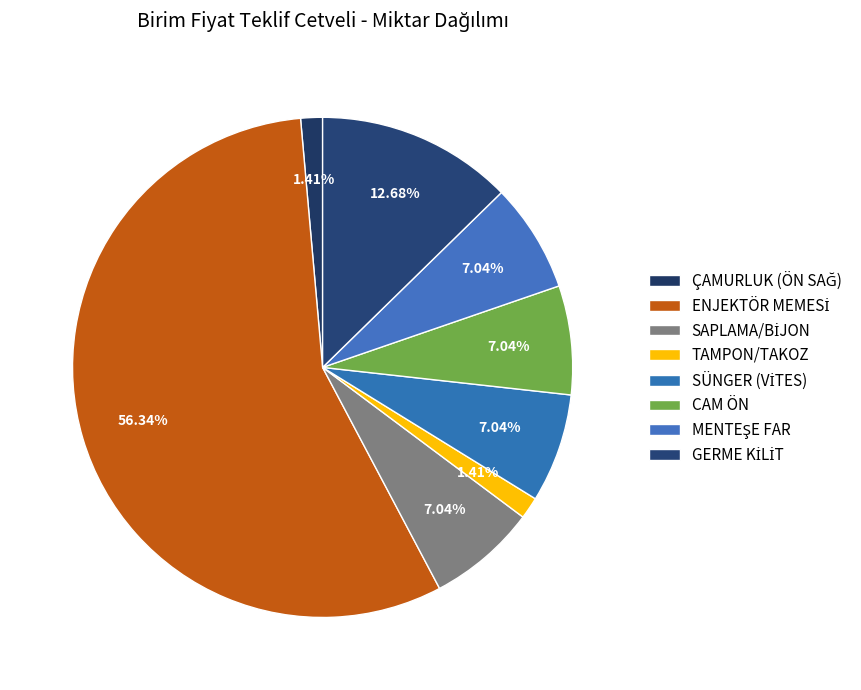

Is there any slice that represents more than half of the pie?

Yes